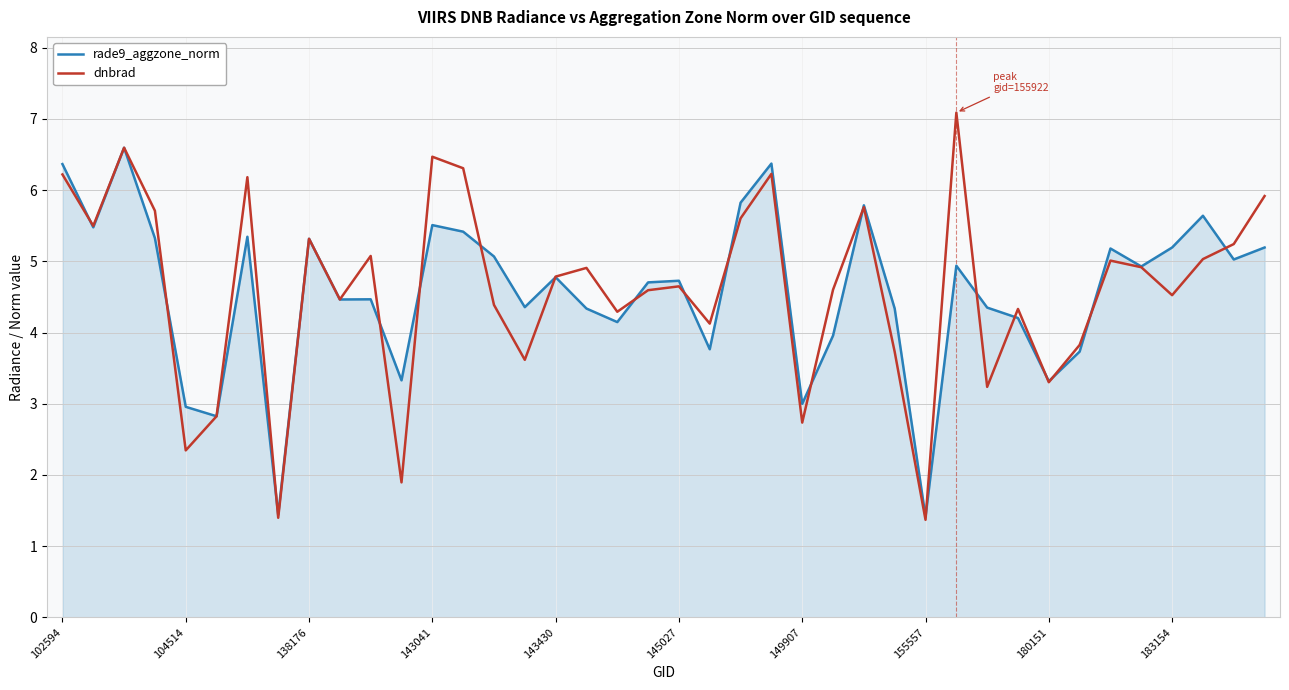

Which series has the largest range (max minus min)?

dnbrad